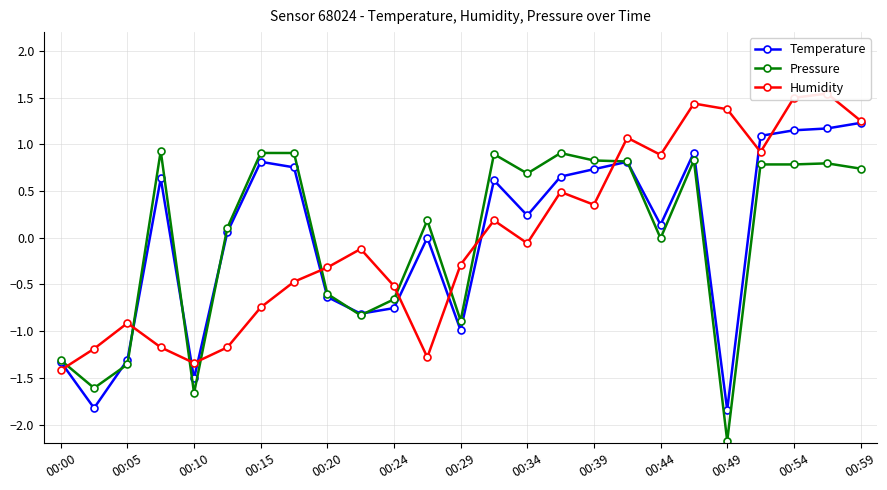

How many data points in Temperature are less than 0?

9